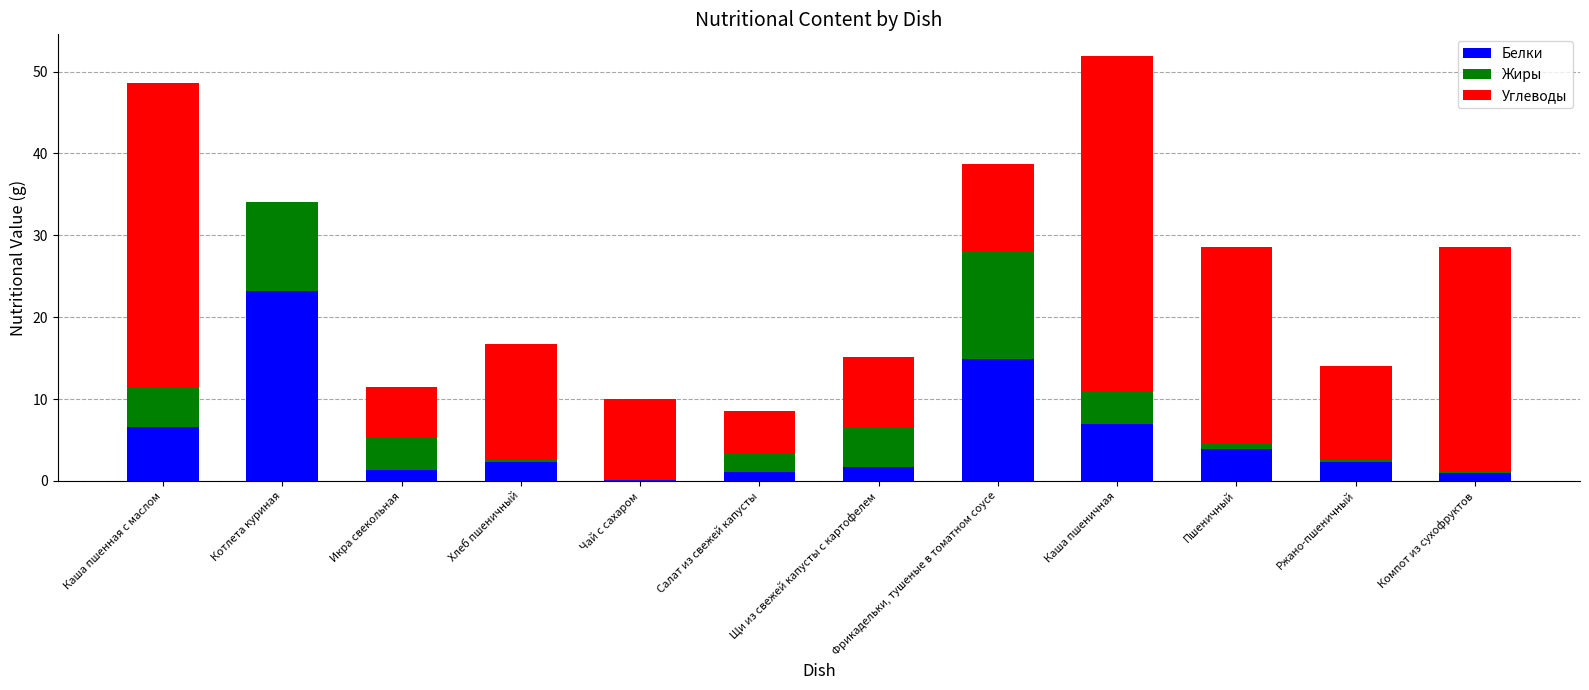

The value of Белки at Ржано-пшеничный is 2.3. True or false?

True